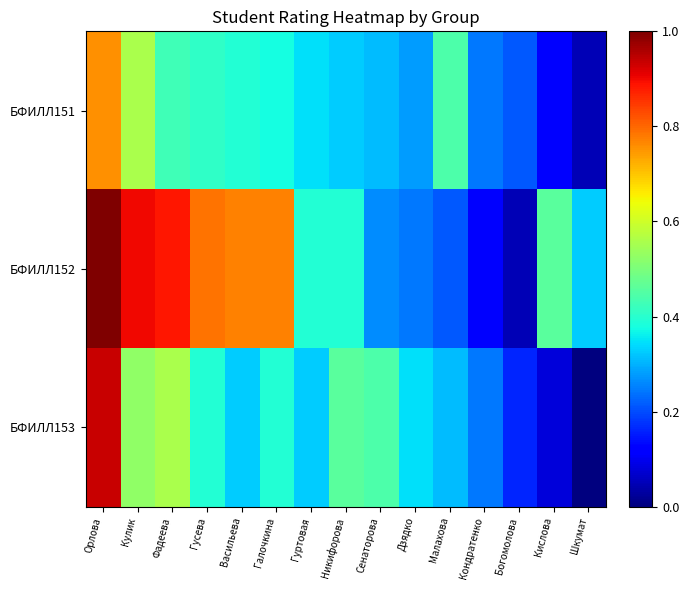

Reading right to left, list all the values displayed in this chart.

БФИЛЛ151: Шкумат=0.0	Кислова=0.1	Богомолова=0.2	Кондратенко=0.2	Малахова=0.4	Дзядко=0.3	Сенаторова=0.3	Никифорова=0.3	Гуртовая=0.3	Галочкина=0.4	Васильева=0.4	Гусева=0.4	Фадеева=0.4	Кулик=0.6	Орлова=0.8
БФИЛЛ152: Шкумат=0.3	Кислова=0.5	Богомолова=0.0	Кондратенко=0.1	Малахова=0.2	Дзядко=0.2	Сенаторова=0.3	Никифорова=0.4	Гуртовая=0.4	Галочкина=0.8	Васильева=0.8	Гусева=0.8	Фадеева=0.9	Кулик=0.9	Орлова=1.0
БФИЛЛ153: Шкумат=0.0	Кислова=0.1	Богомолова=0.2	Кондратенко=0.2	Малахова=0.3	Дзядко=0.3	Сенаторова=0.4	Никифорова=0.5	Гуртовая=0.3	Галочкина=0.4	Васильева=0.3	Гусева=0.4	Фадеева=0.6	Кулик=0.5	Орлова=0.9